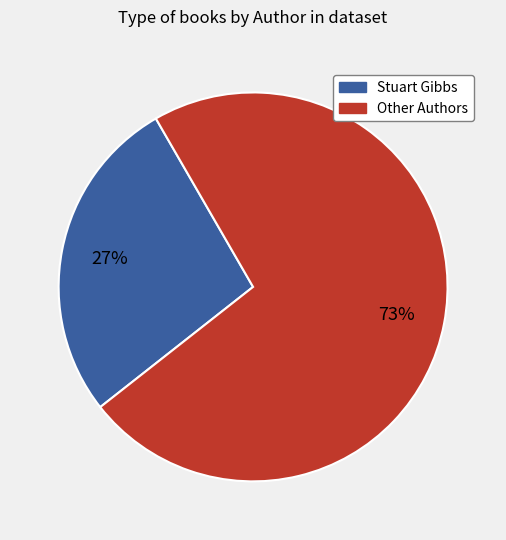

Is there any slice that represents more than half of the pie?

Yes